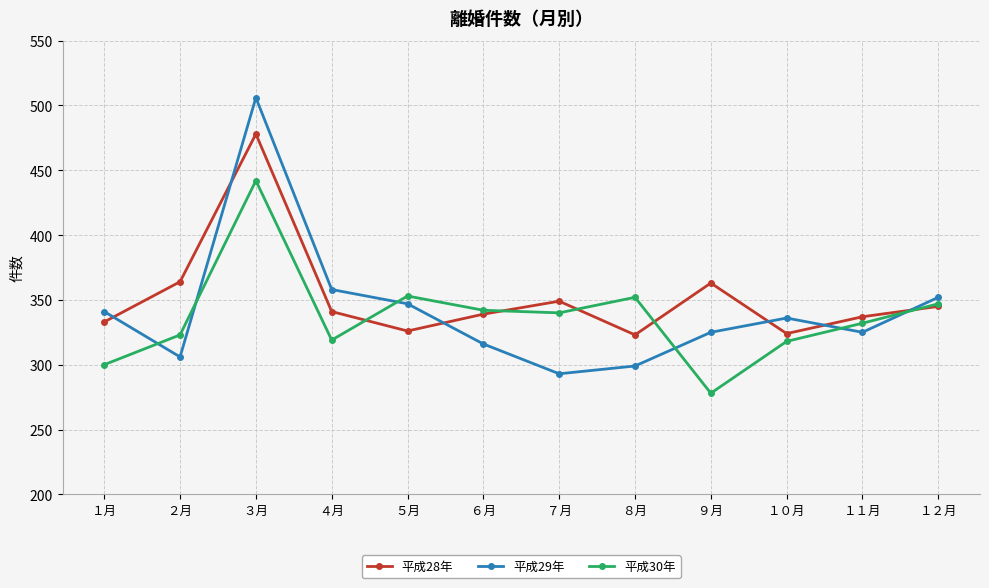

Which category has the highest value across all series?

３月